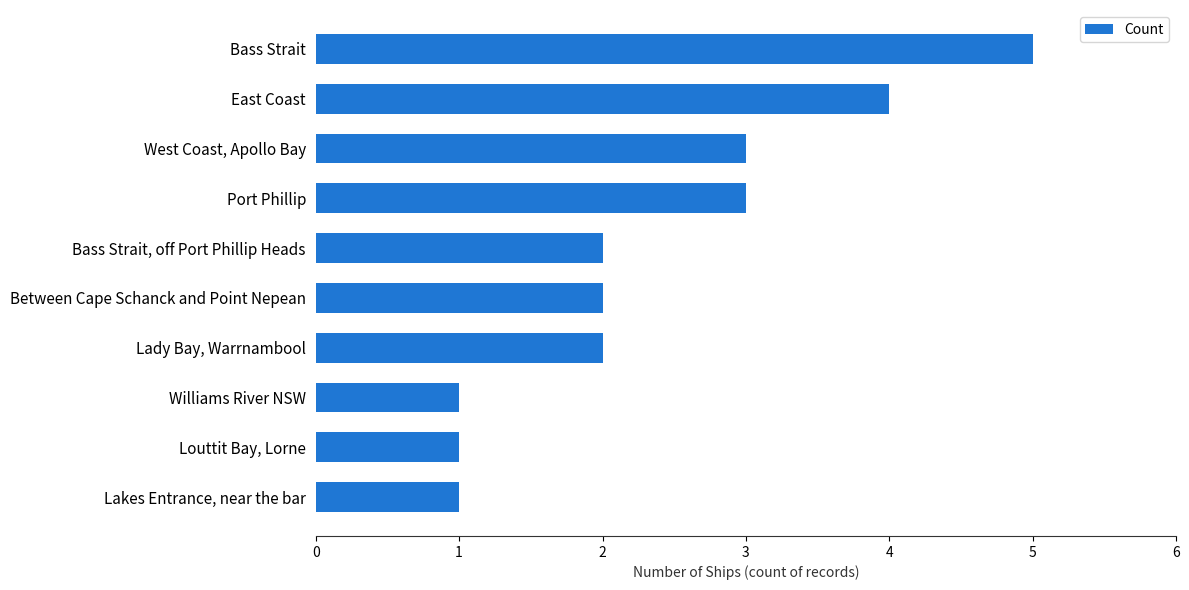

The value at Louttit Bay, Lorne is 0. True or false?

False